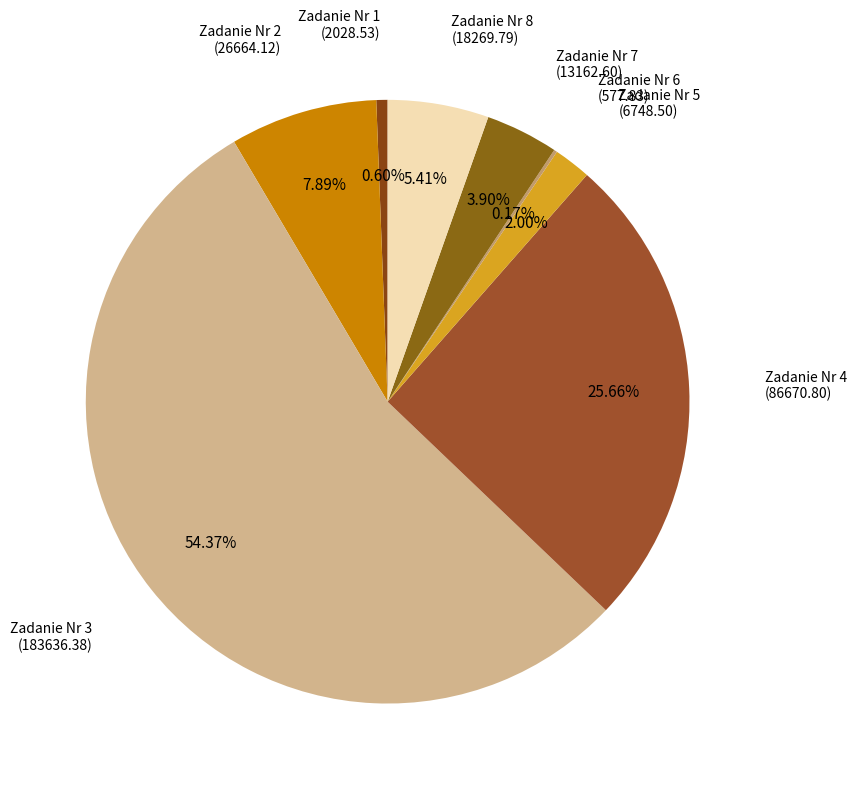

To the nearest percent, what is the difference between the Zadanie Nr 4 and Zadanie Nr 7 slice percentages?

22%